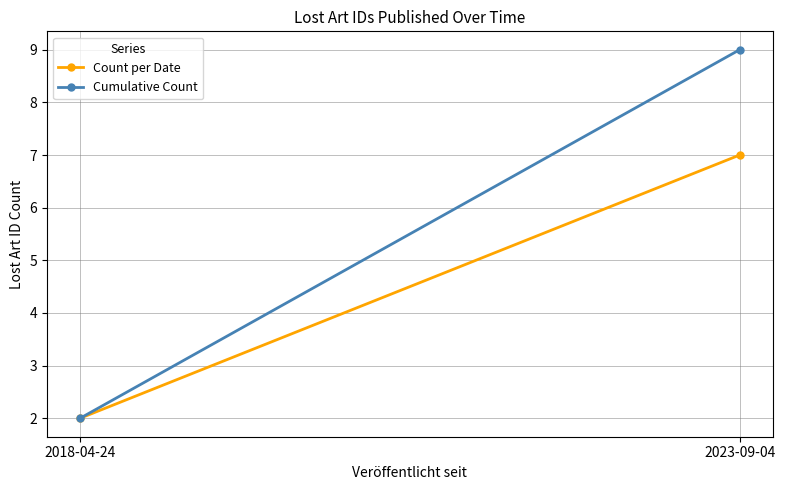

At how many categories does at least one series exceed 6?

1